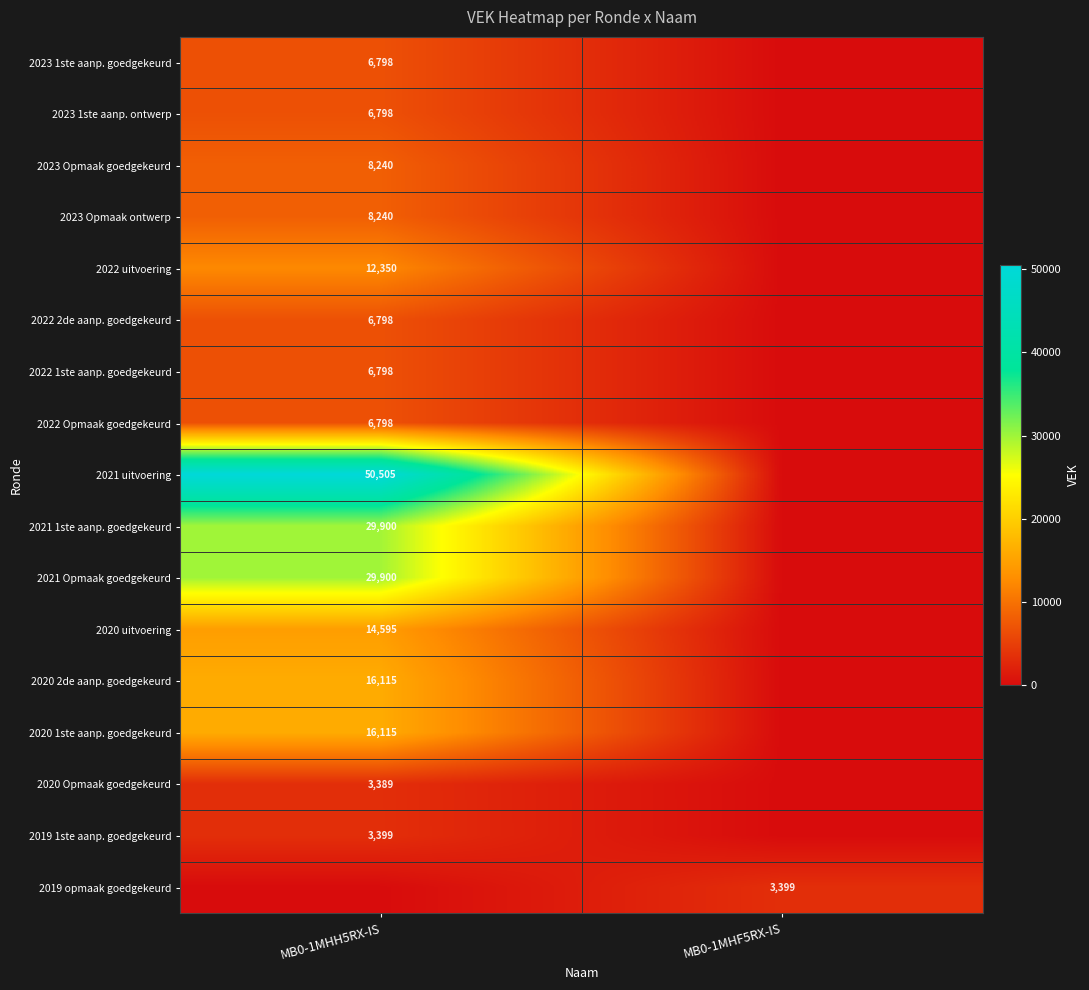

The value of 2021 1ste aanp. goedgekeurd at MB0-1MHH5RX-IS is 43277. True or false?

False